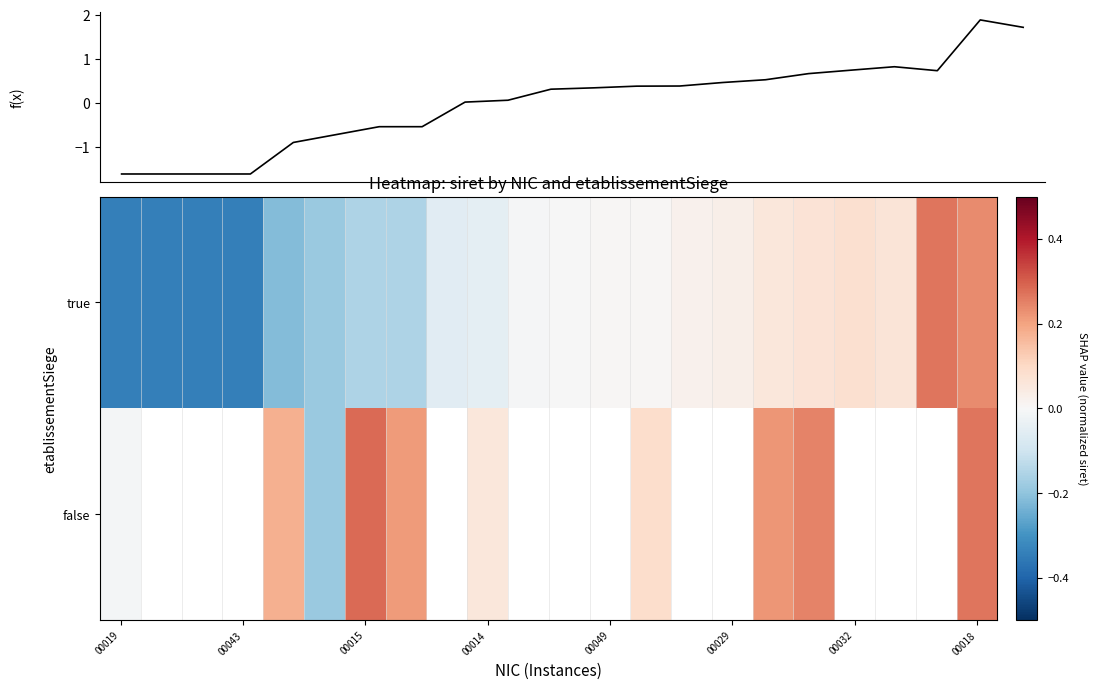

List the series in order of their overall mean, highest first.

f(x), true, false